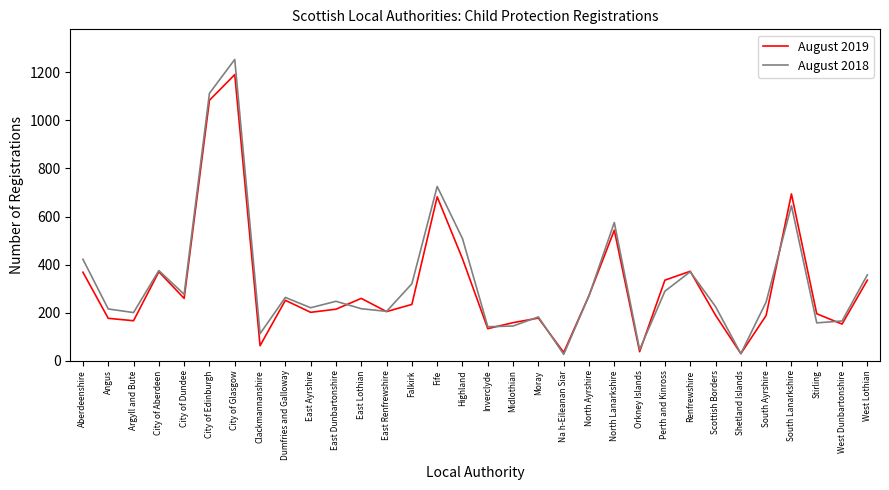

Which series ends up on top after the final intersection of August 2018 and August 2019?

August 2018